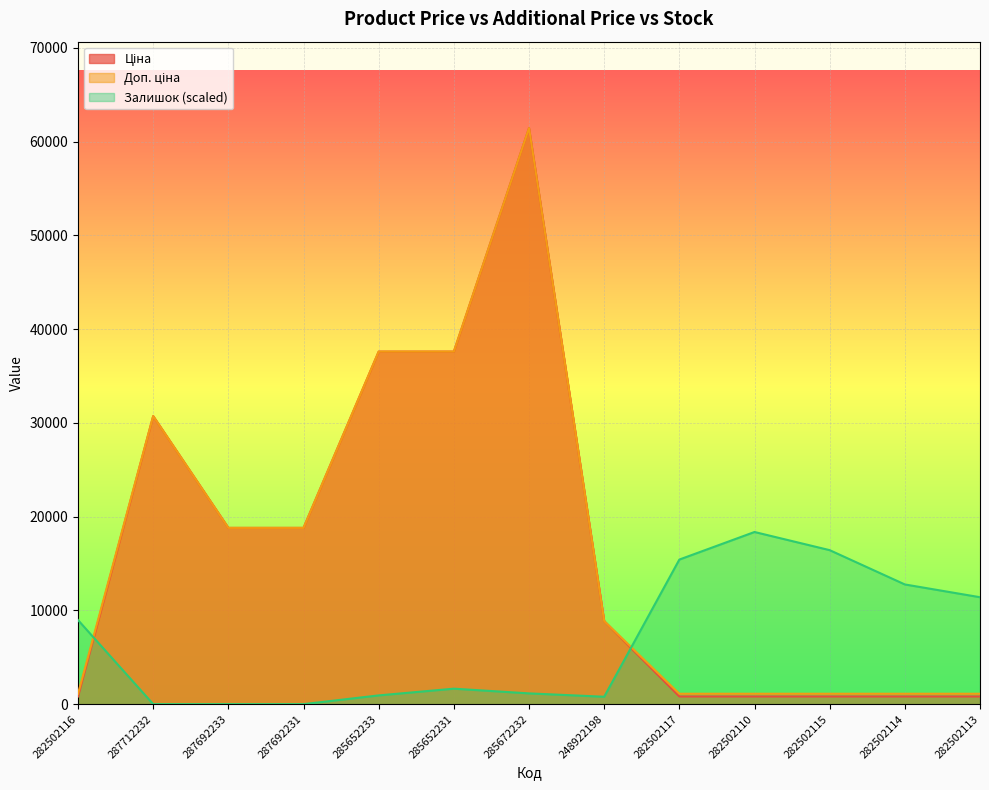

How many data points does each series have?

13